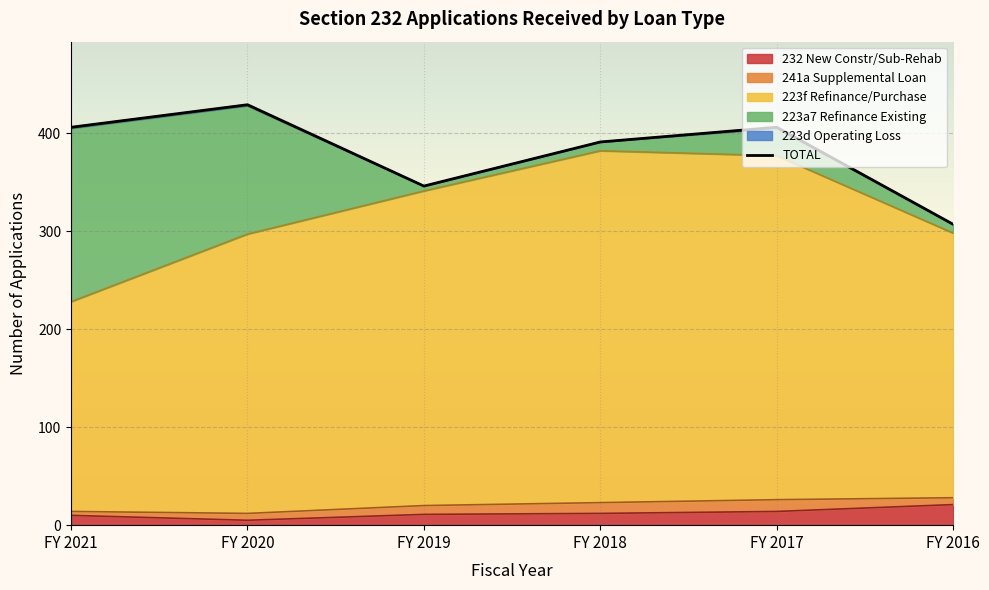

Between FY 2018 and FY 2016, which is larger?

FY 2018